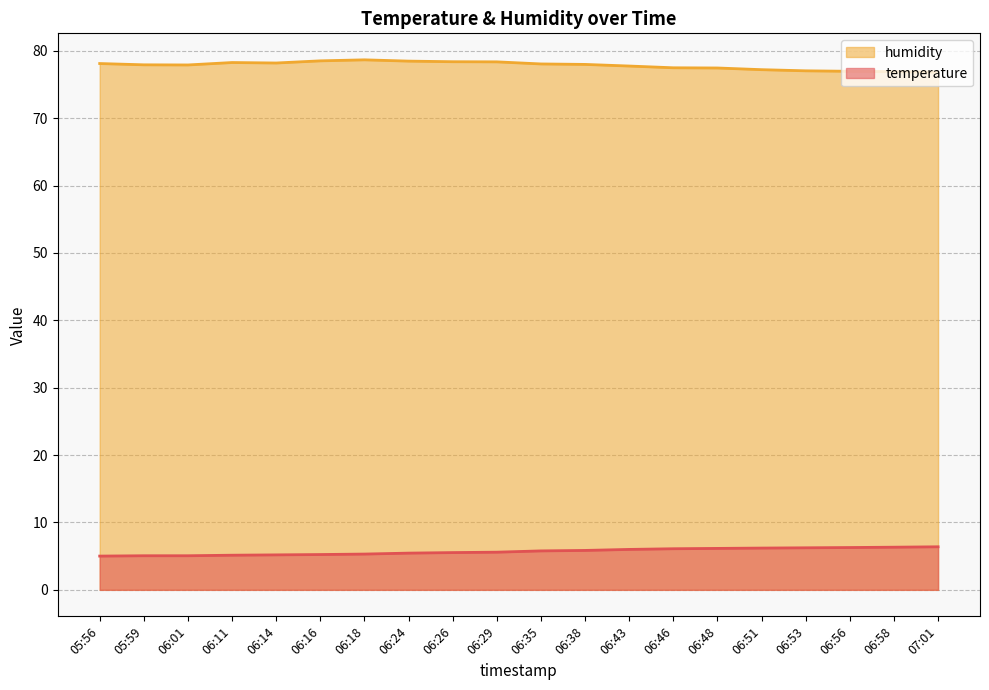

What is the label of the 3rd point from the left?

06:01